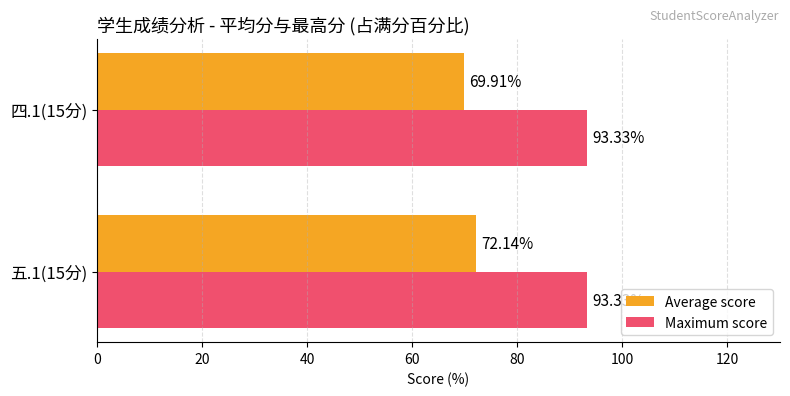

What is the average value of the Average score series?

71.0